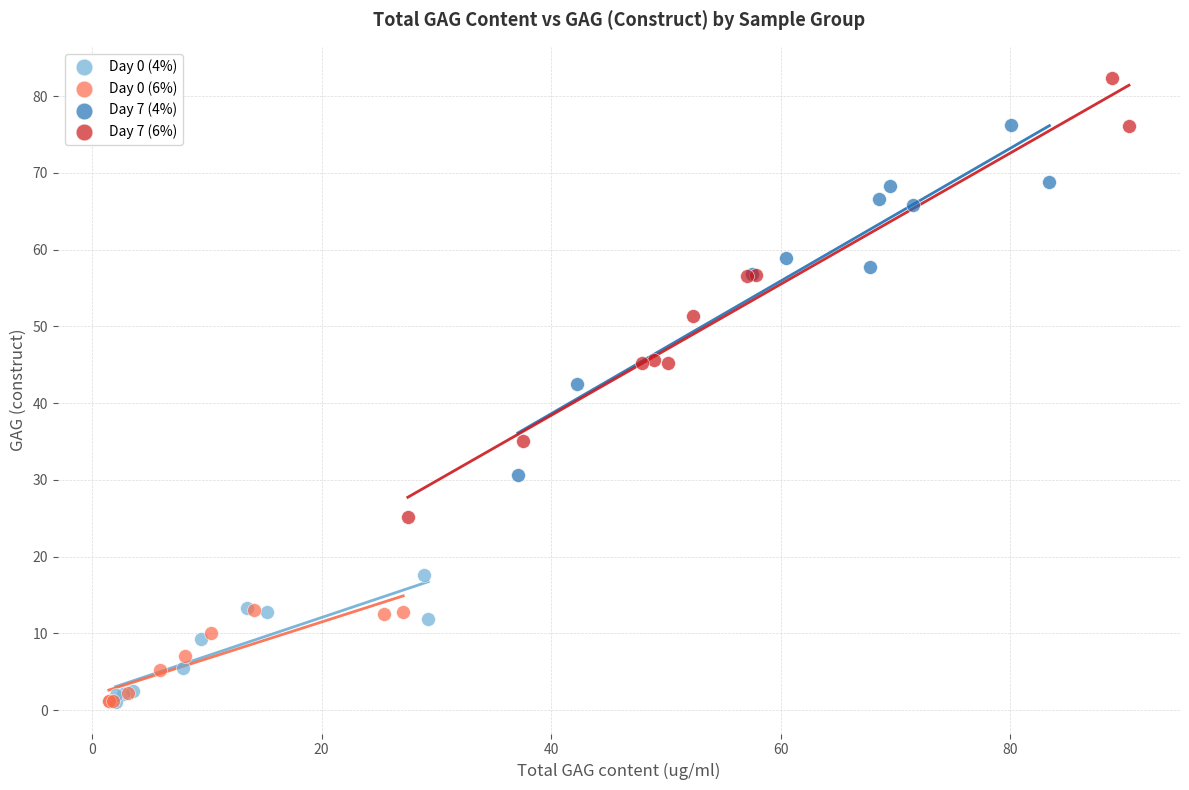

Which series reaches the maximum Y coordinate?

Day 7 (6%)